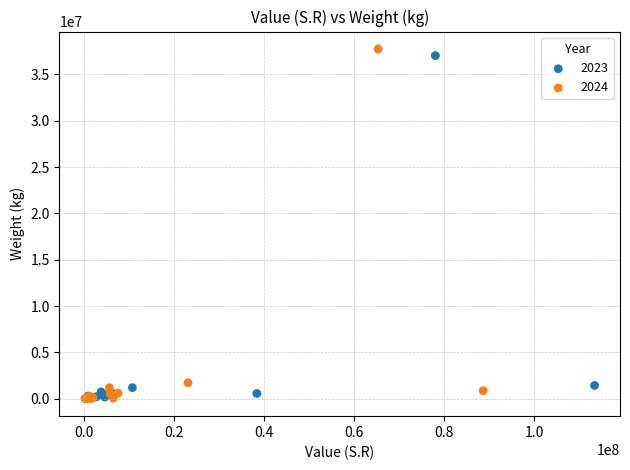

Which series has the widest spread of Y values?

2024